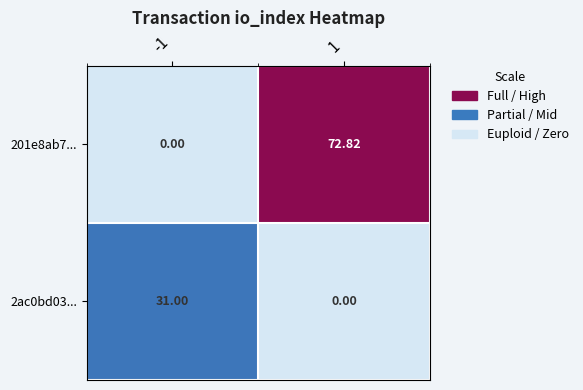

How many series are shown in this chart?

2